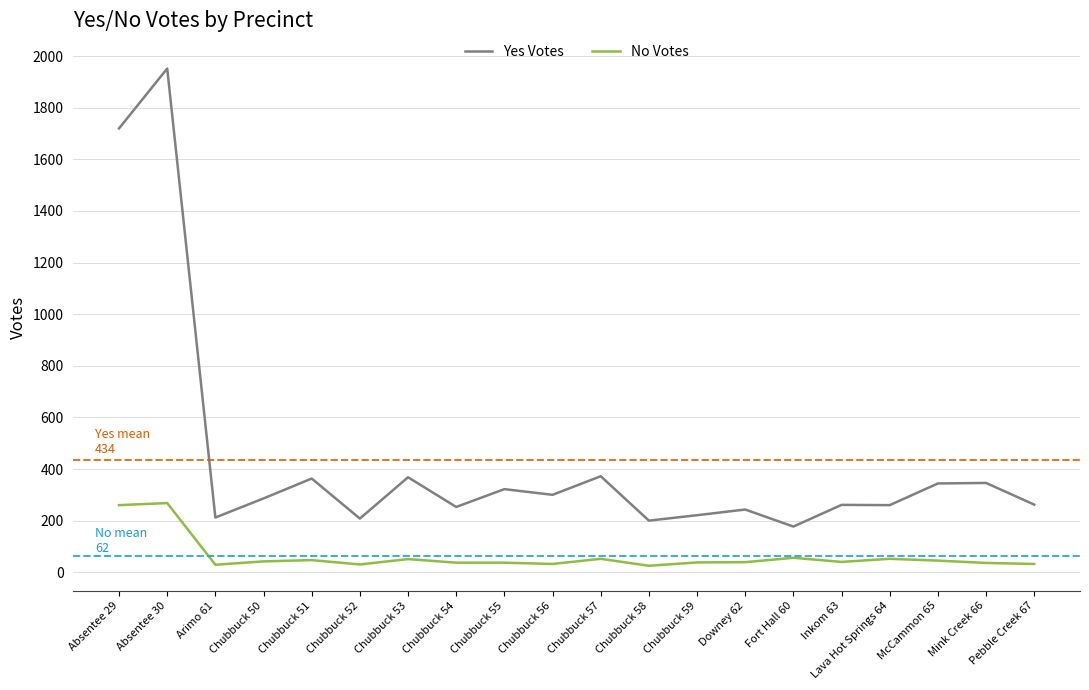

Rank the series by their maximum value, from lowest to highest.

No Votes, Yes Votes